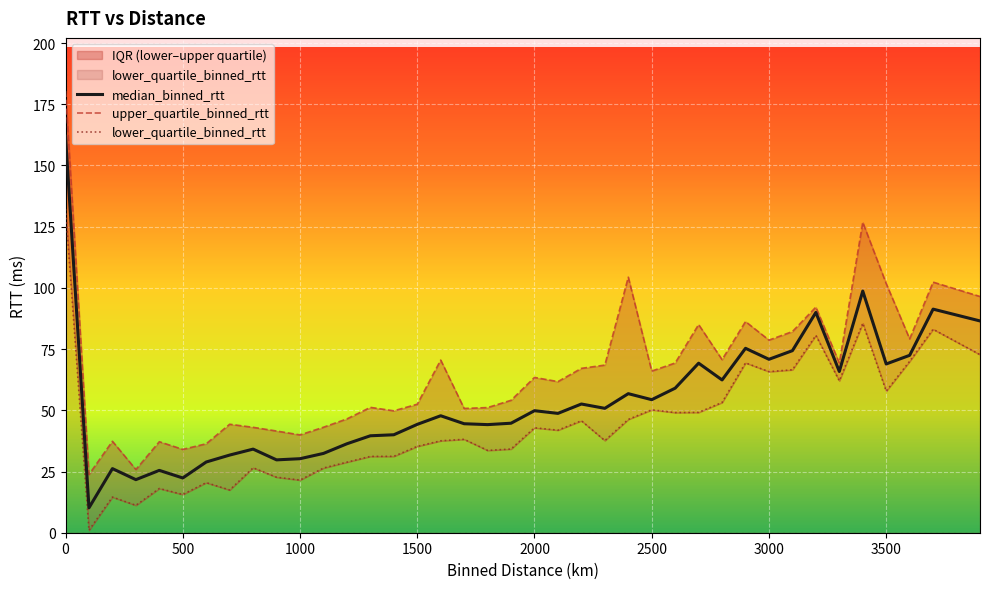

Rank the series by their maximum value, from highest to lowest.

upper_quartile_binned_rtt, median_binned_rtt, lower_quartile_binned_rtt